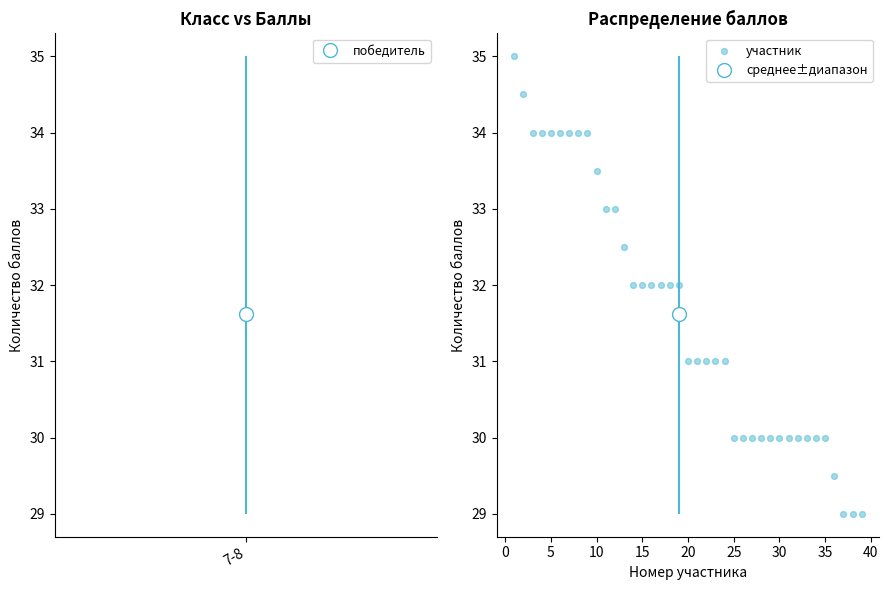

What is the range of Y values (max minus min)?

6.0